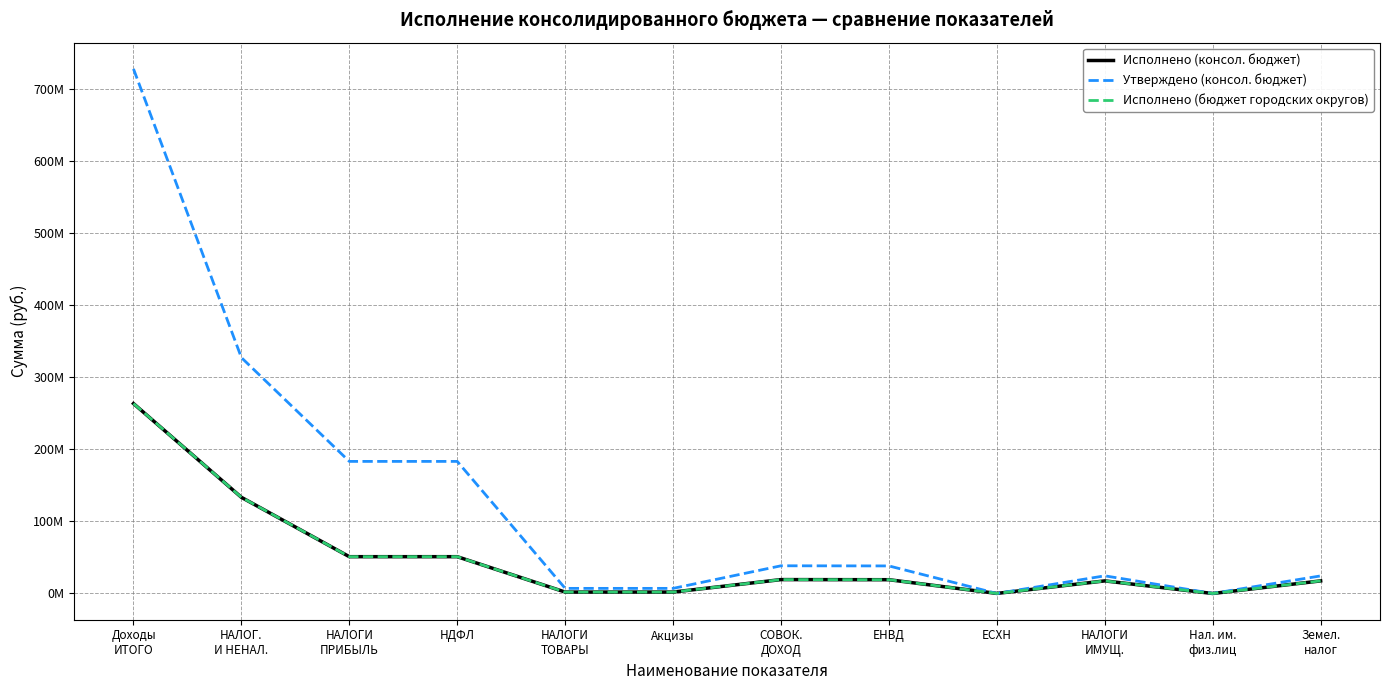

At which label is Исполнено (консол. бюджет) closest to 131891053?

НАЛОГ.
И НЕНАЛ.